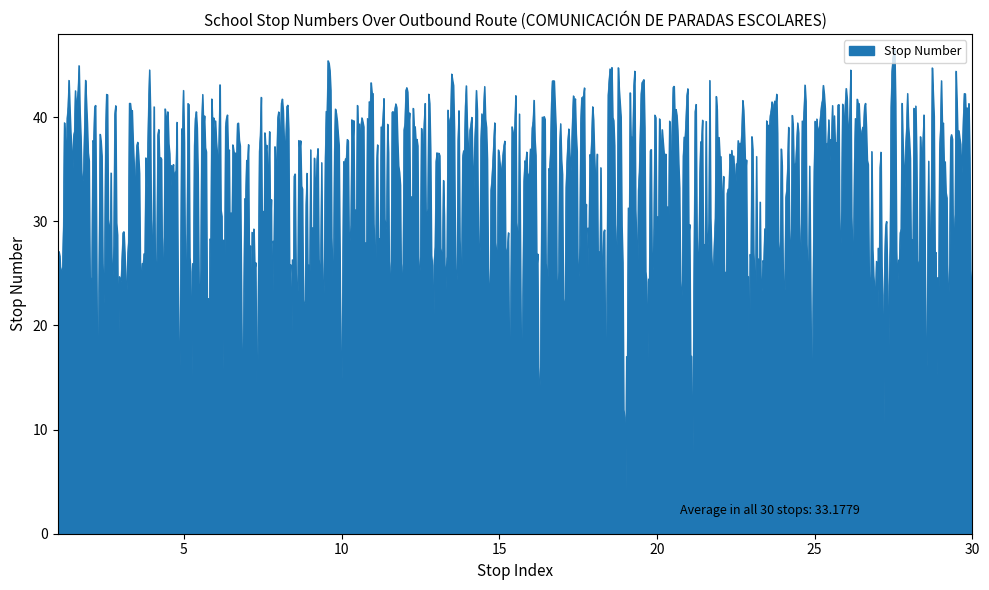

What is the smallest value displayed?

1.5